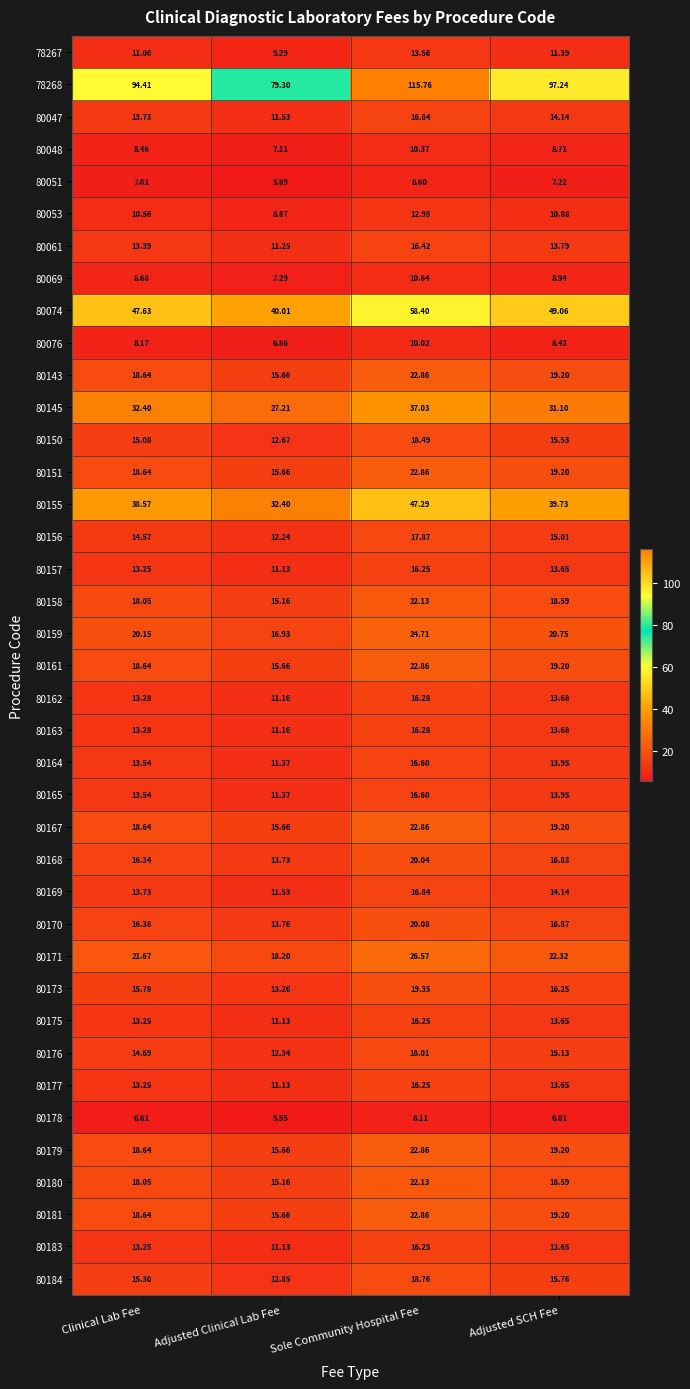

How many values in the 80177 series are below 13?

1